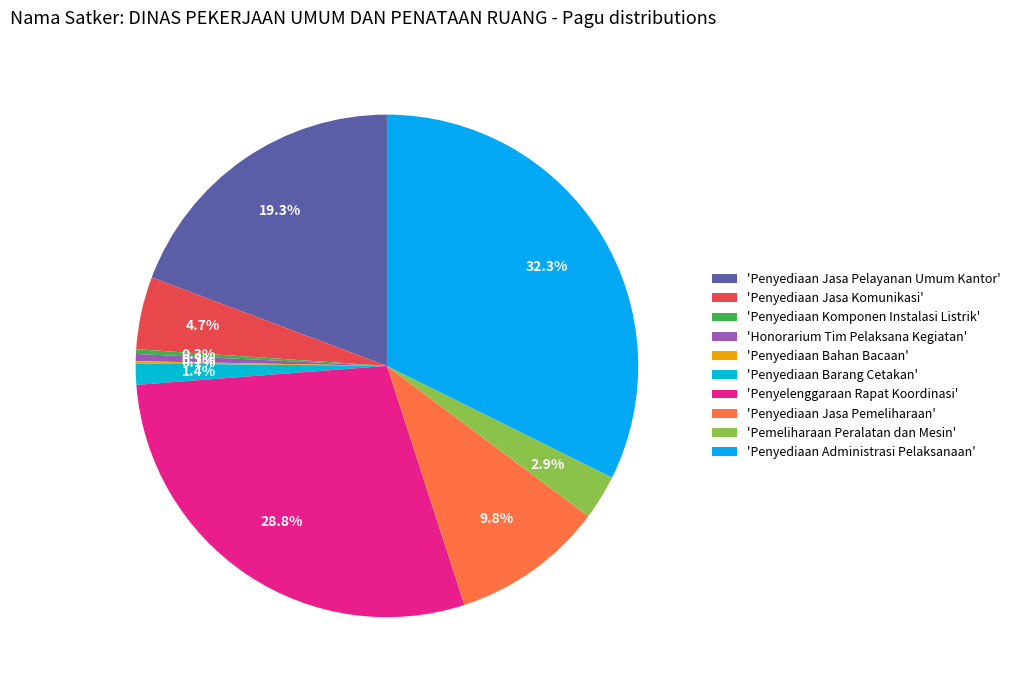

Does any single category account for the majority?

No